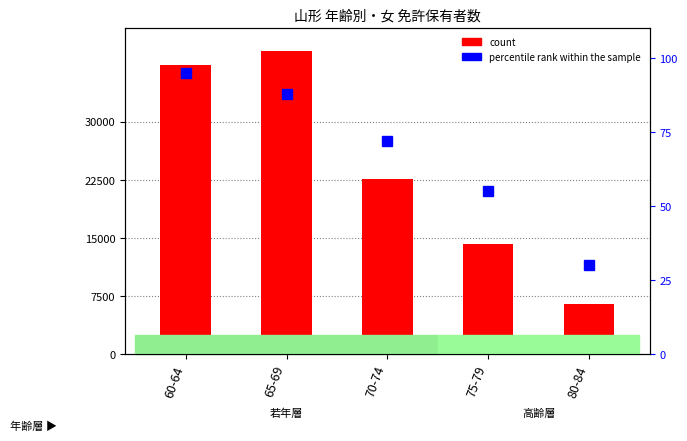

Which label corresponds to the largest value in the chart?

65-69